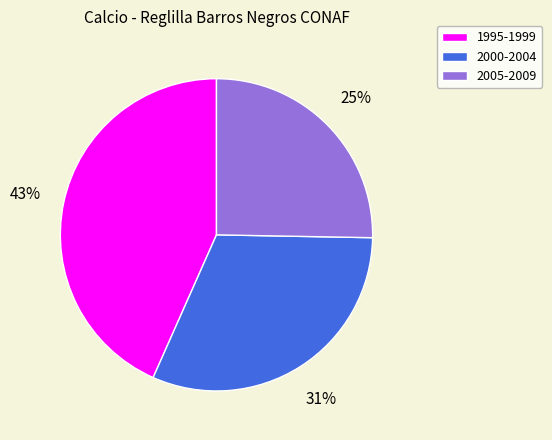

What is the smallest slice in the pie chart?

2005-2009